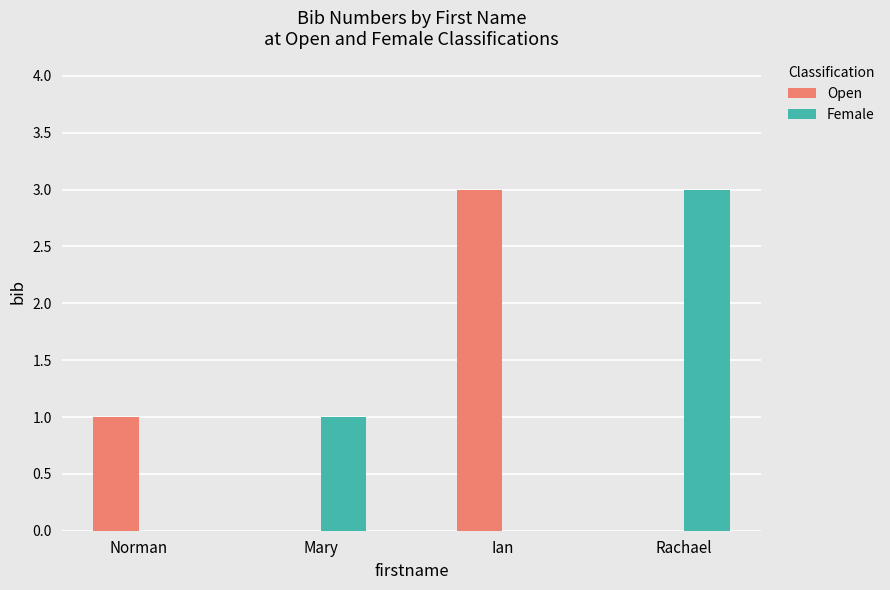

True or false: Female has a value of 0 at Ian.

True